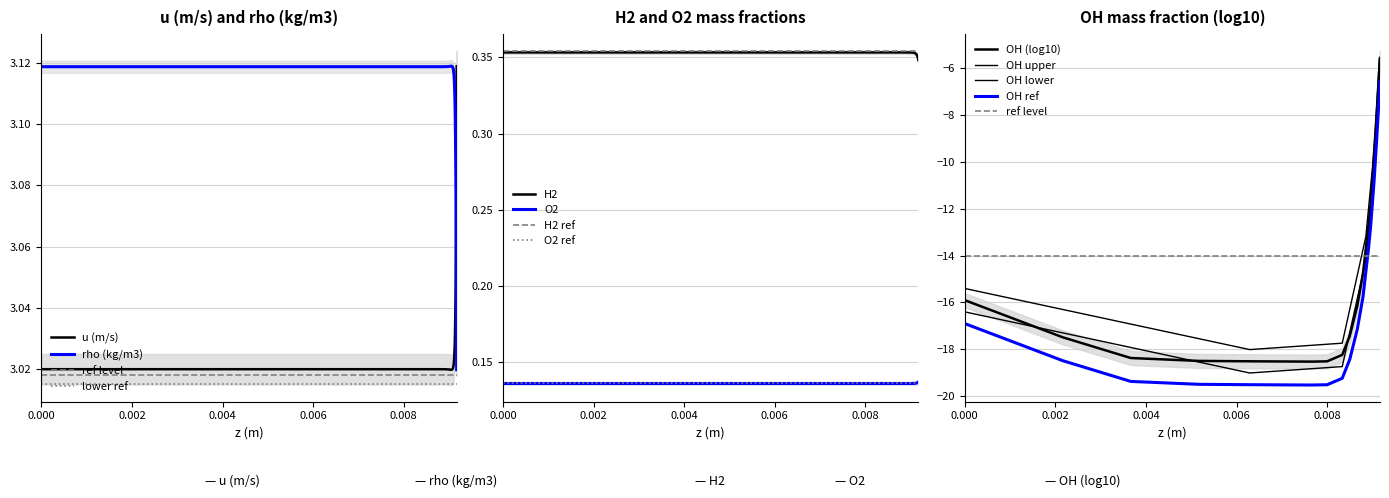

Which series ends up on top after the final intersection of u (m/s) and rho (kg/m3)?

u (m/s)